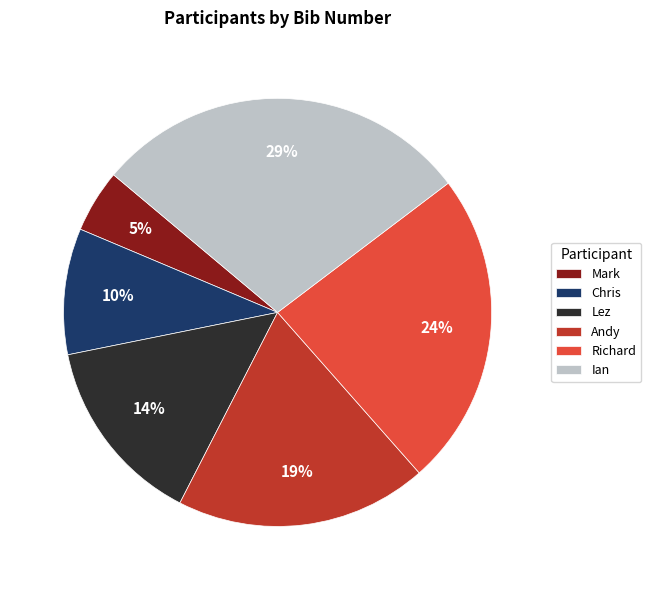

How many slices are in this pie chart?

6